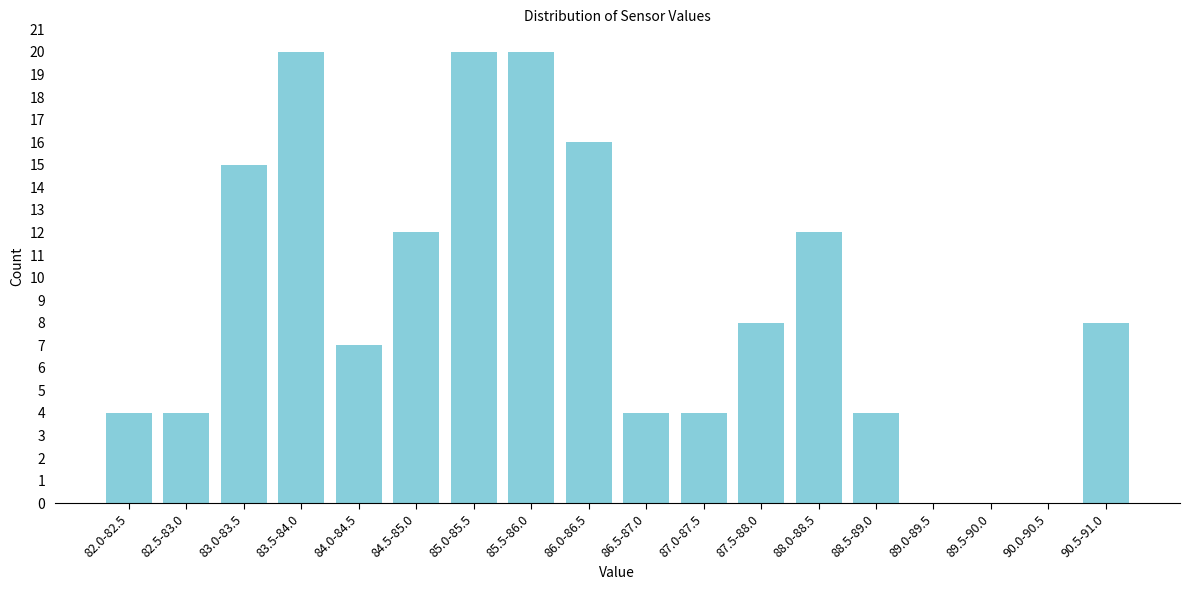

Reading right to left, list all the values displayed in this chart.

90.5-91.0=8	90.0-90.5=0	89.5-90.0=0	89.0-89.5=0	88.5-89.0=4	88.0-88.5=12	87.5-88.0=8	87.0-87.5=4	86.5-87.0=4	86.0-86.5=16	85.5-86.0=20	85.0-85.5=20	84.5-85.0=12	84.0-84.5=7	83.5-84.0=20	83.0-83.5=15	82.5-83.0=4	82.0-82.5=4